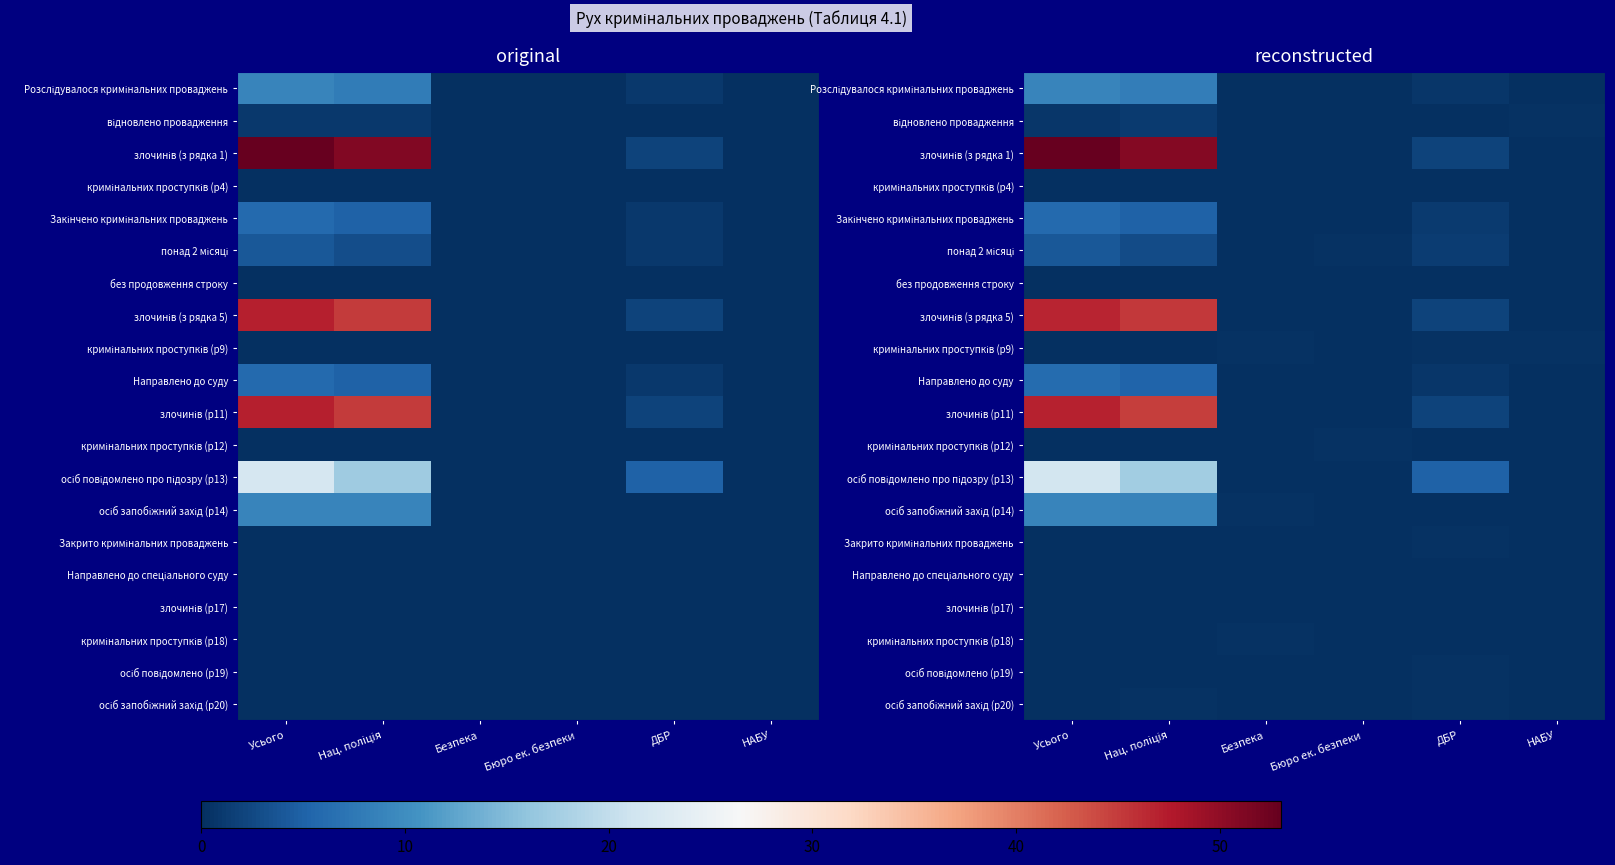

The злочинів (з рядка 5) series shows 46.7 at Усього. True or false?

True